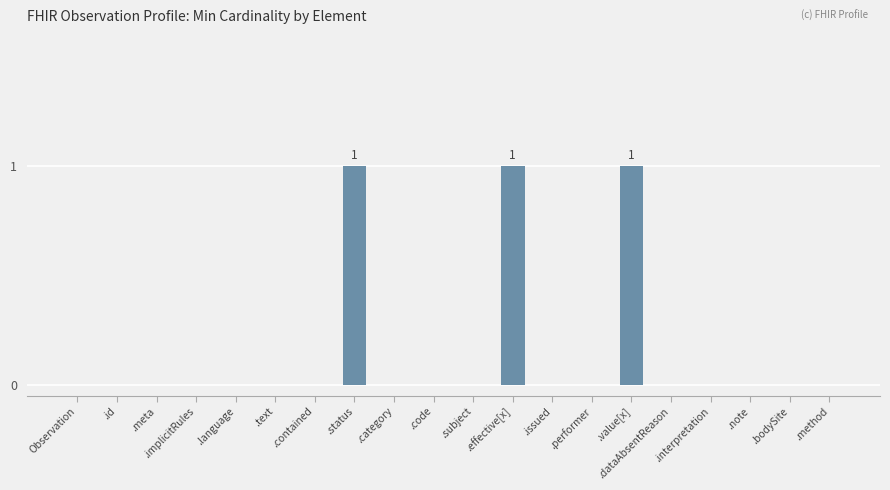

Reading right to left, transcribe all the data shown in this chart.

0	0	0	0	0	1	0	0	1	0	0	0	1	0	0	0	0	0	0	0